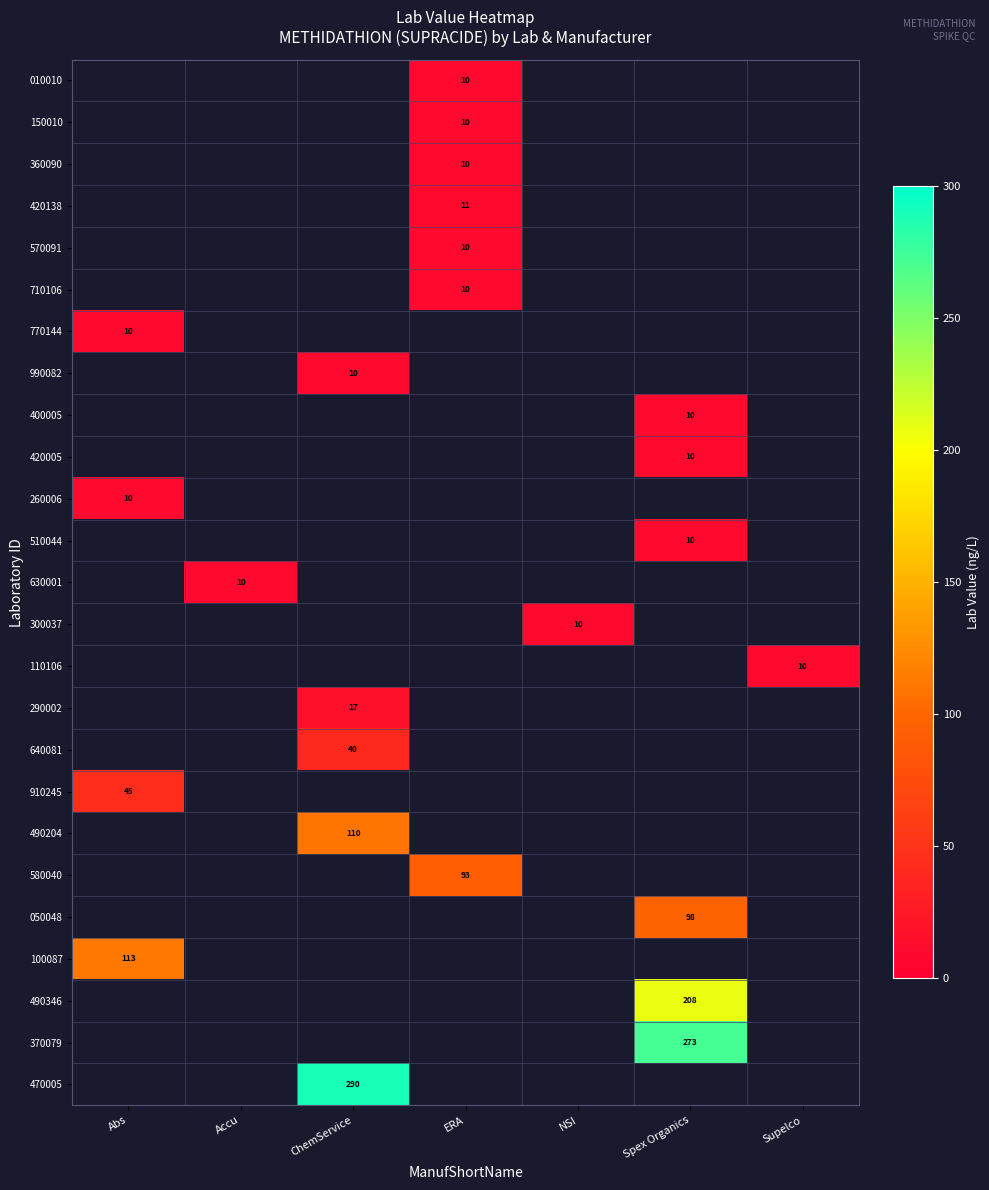

How many values in 050048 are above zero?

1